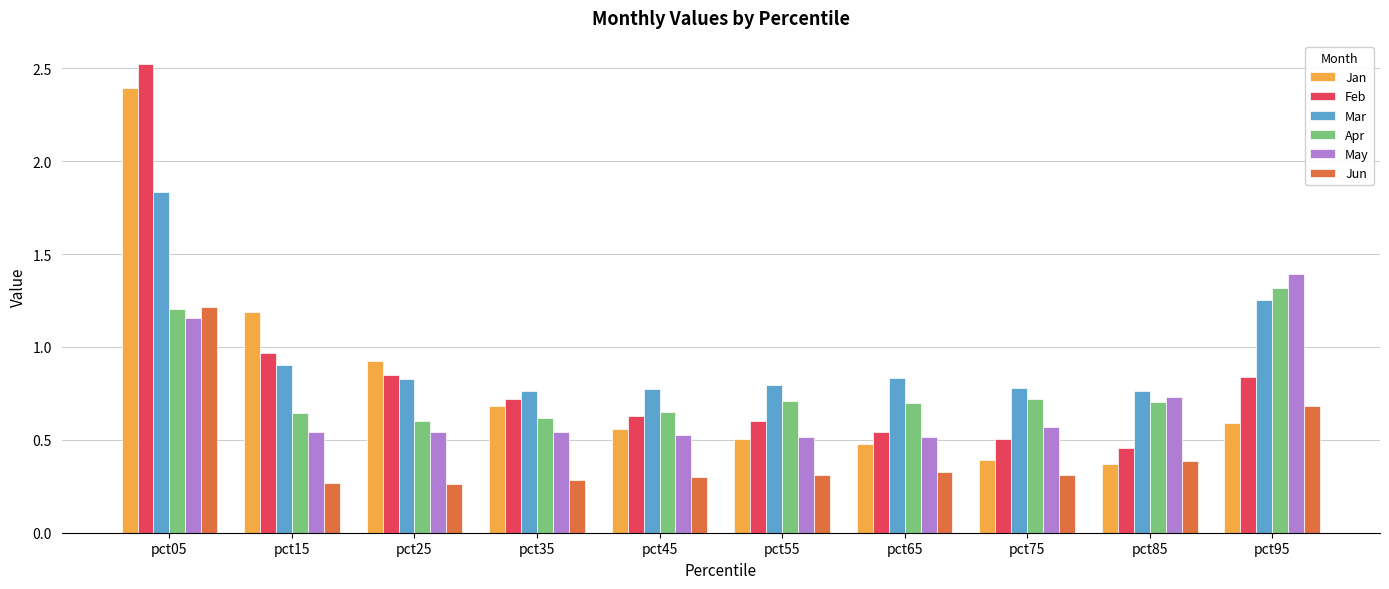

What is the sum of all Apr values?

7.9